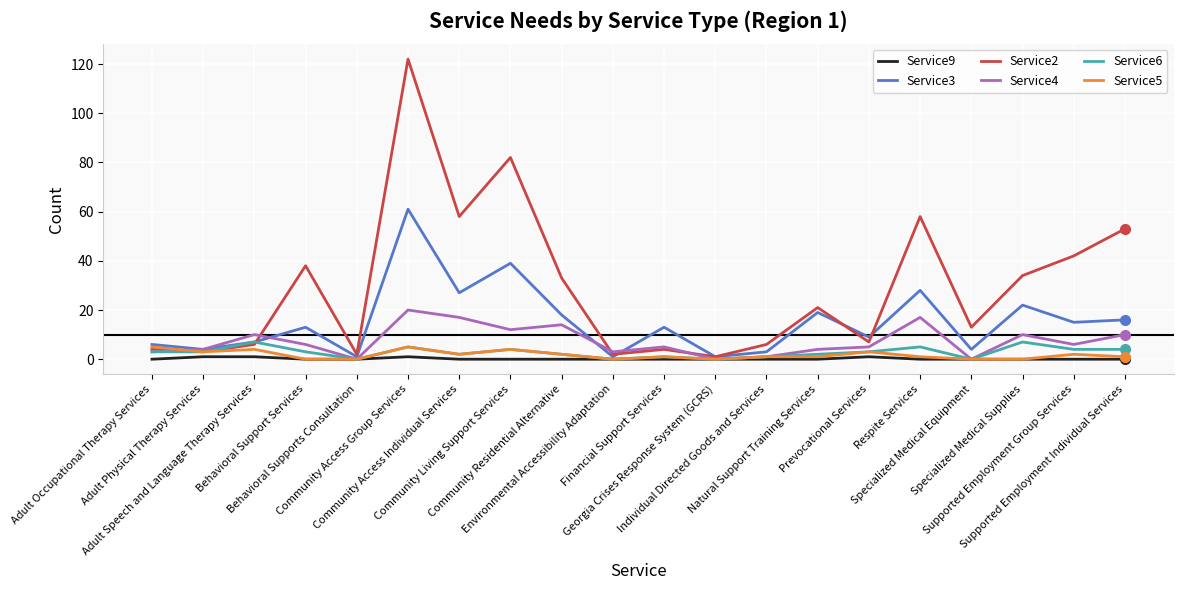

What is the greatest value displayed?

122